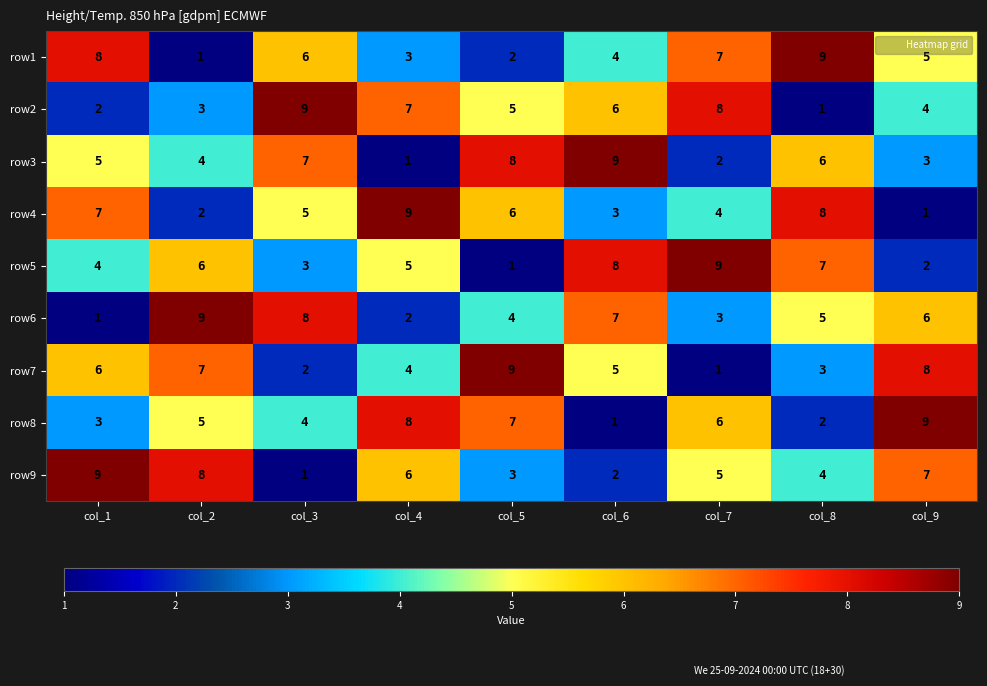

At col_3, list the series in order from smallest to largest.

row9, row7, row5, row8, row4, row1, row3, row6, row2